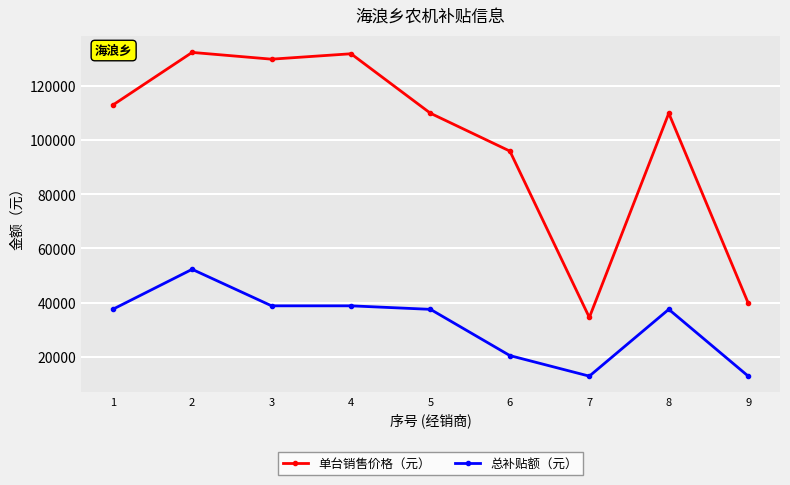

What is the value of the 总补贴额（元） point at the 7th from the left?

12800